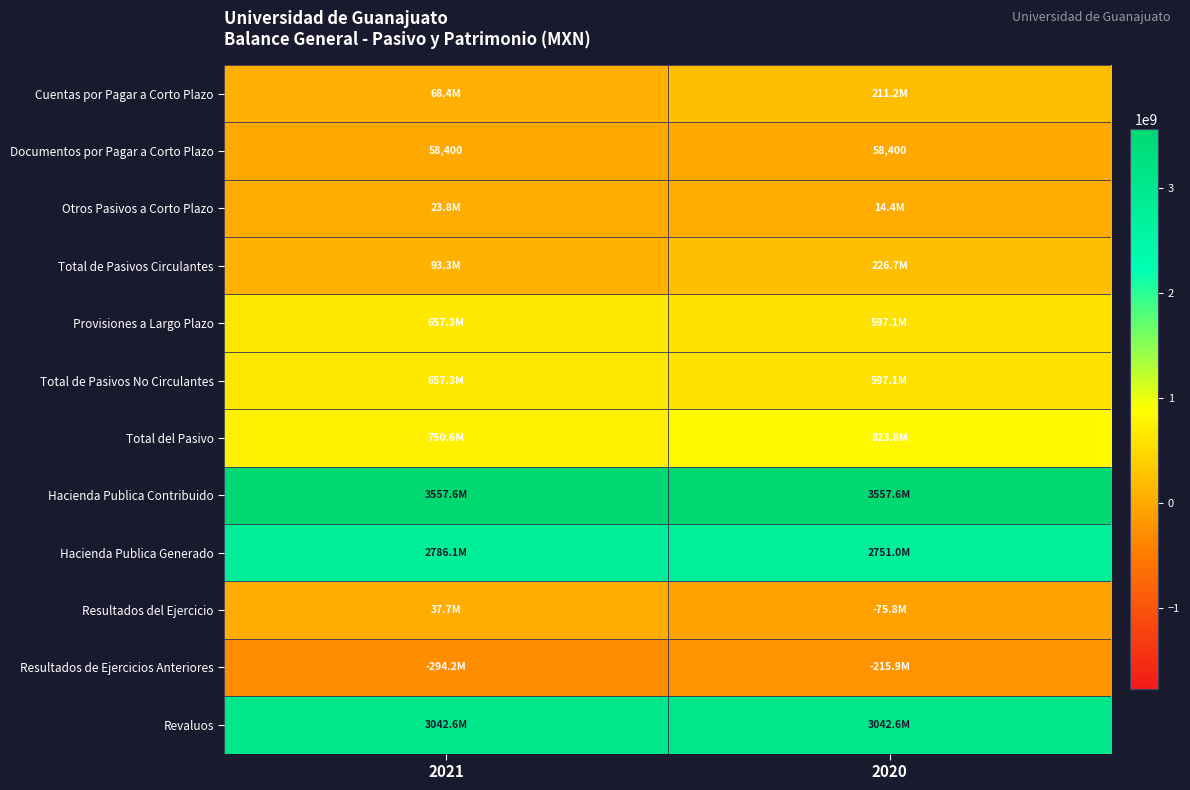

Is it true that Documentos por Pagar a Corto Plazo equals 12802 at 2021?

False